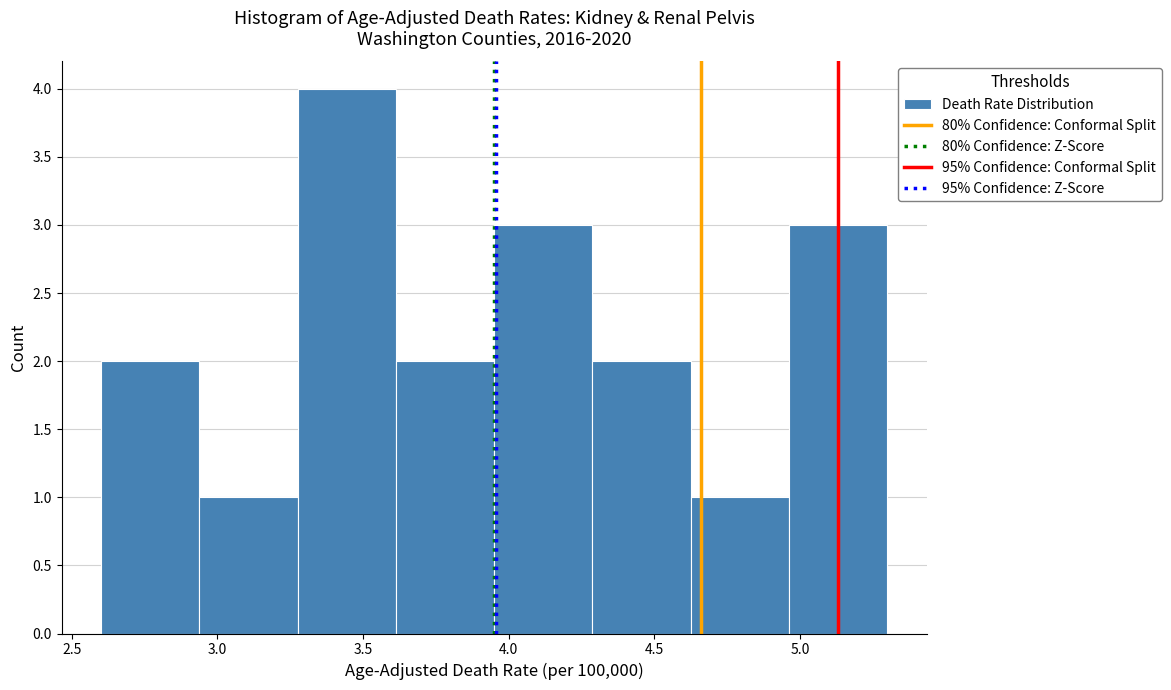

Reading left to right, transcribe this chart: for each bar, give the range it covers on the x-axis and its height. Neither the bar edges nor the heights are printed on the chart, so give them approximately, as read against the axes.

2.60 to 2.95: 2
2.95 to 3.30: 1
3.30 to 3.60: 4
3.60 to 3.95: 2
3.95 to 4.30: 3
4.30 to 4.65: 2
4.65 to 4.95: 1
4.95 to 5.30: 3